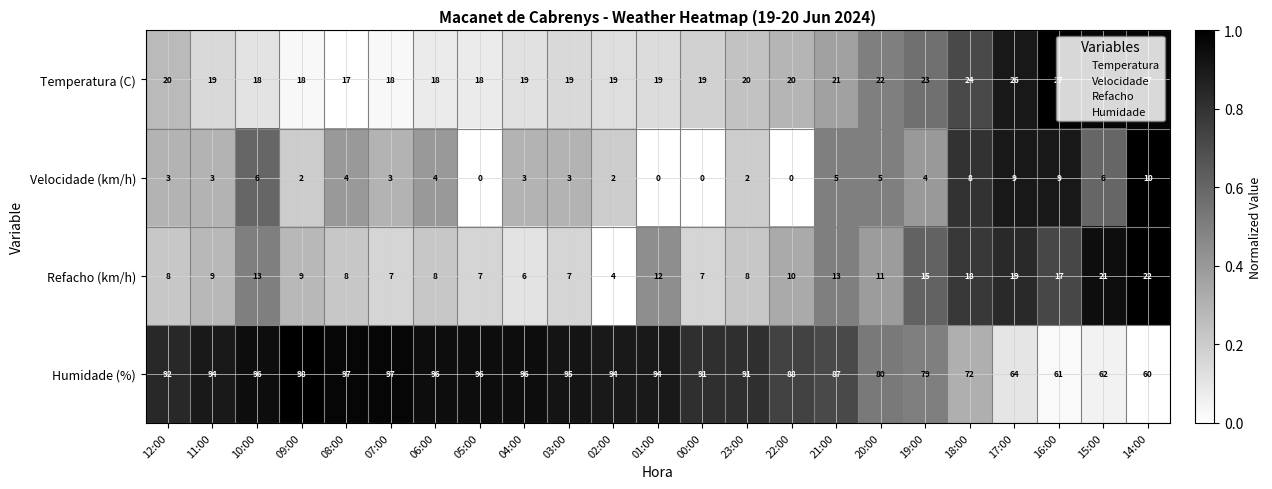

What is the maximum value shown in the chart?

98